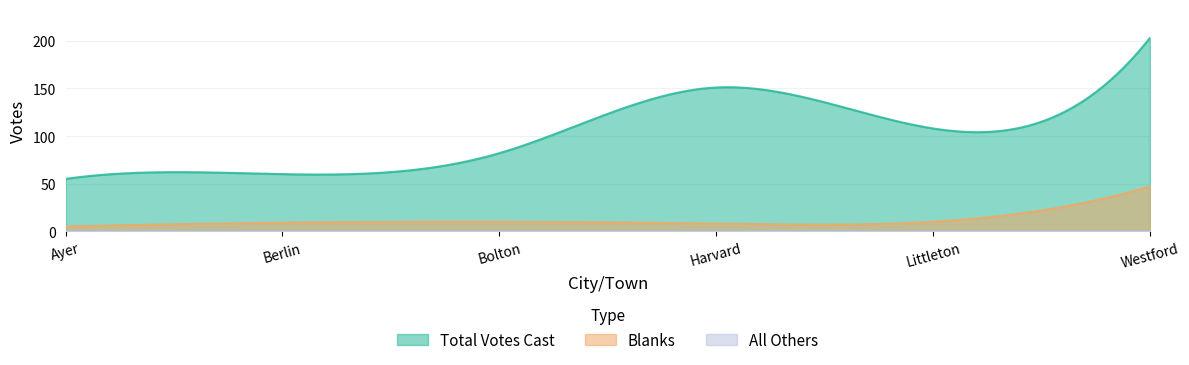

What is the difference between the Total Votes Cast values at Bolton and Berlin?

22